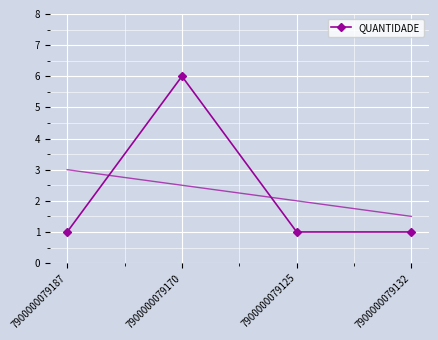

The chart shows a value of 6 at 7900000079170. True or false?

True